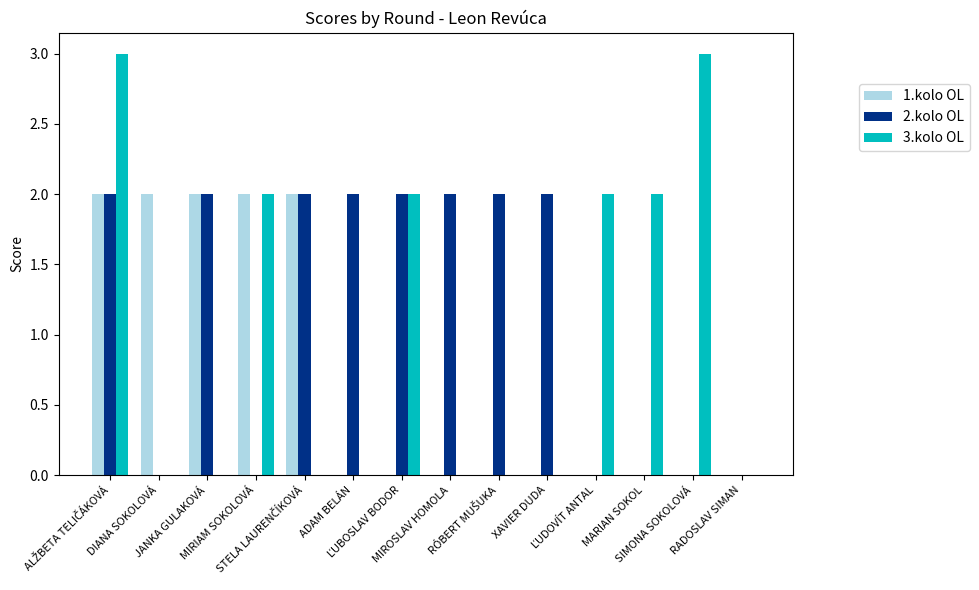

What is the total value across all series at MIRIAM SOKOLOVÁ?

4